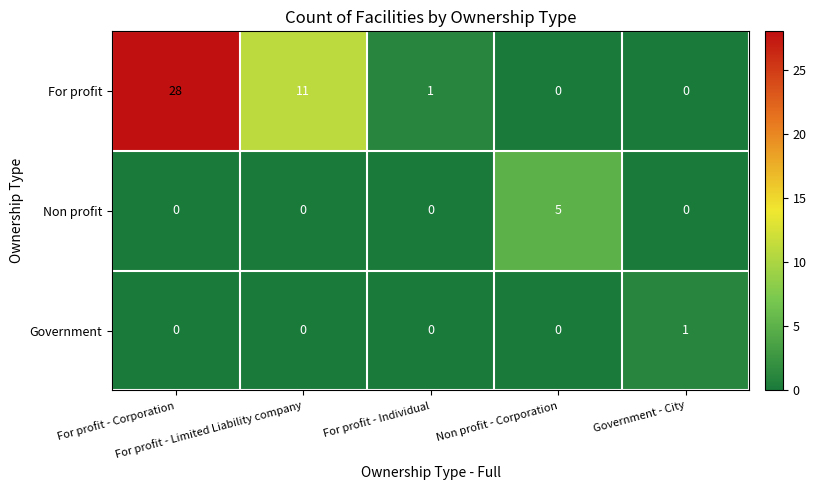

What is the greatest value displayed?

28